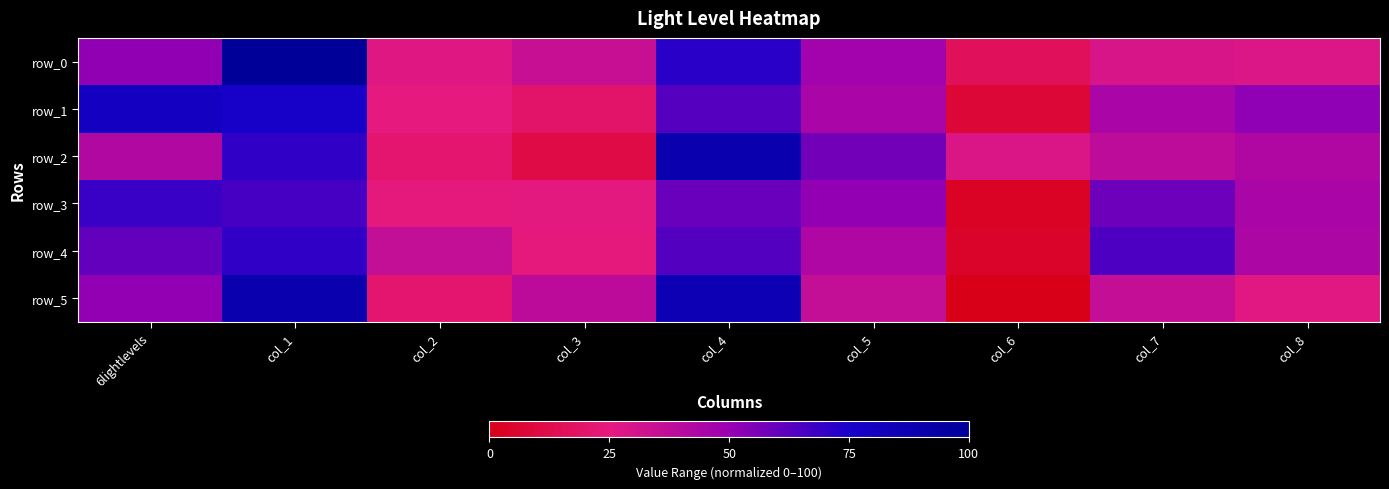

At which category is the sum across all series the highest?

col_1